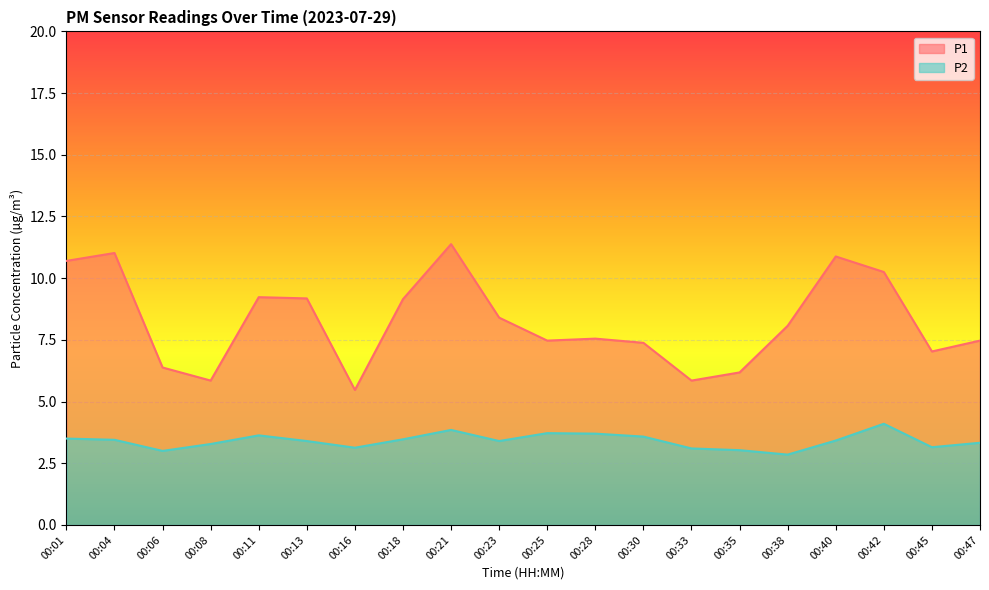

Which category has the lowest value across all series?

00:38